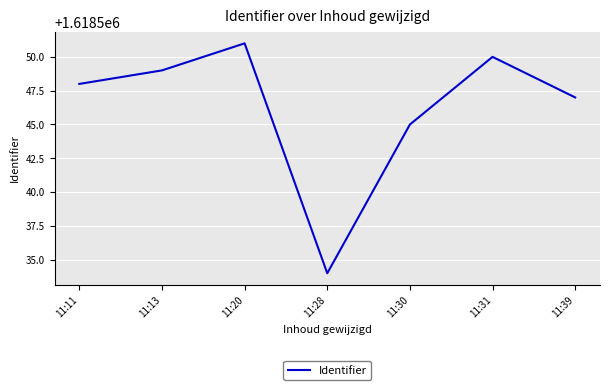

At which category does the chart reach its peak across all series?

11:20